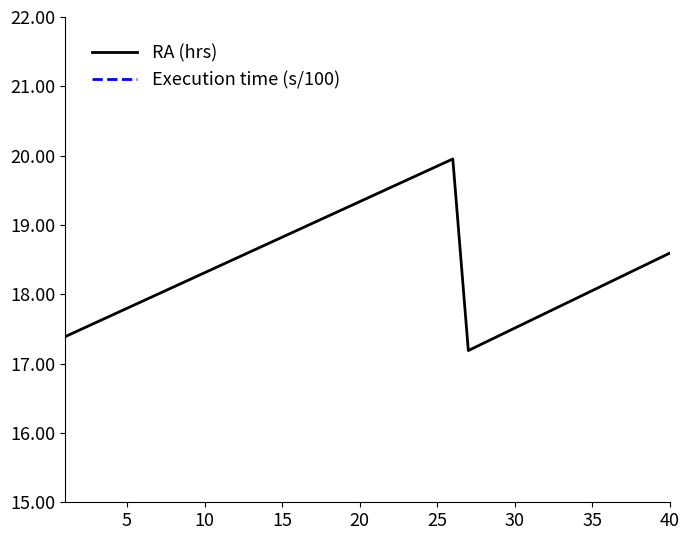

What is the minimum value for RA (hrs)?

17.2